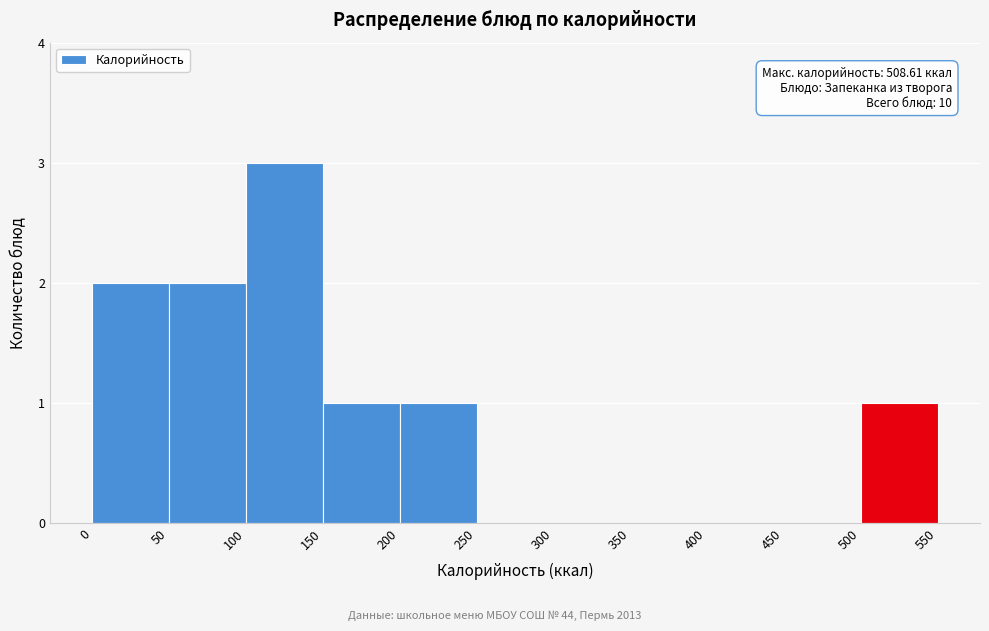

Which range on the x-axis has the tallest bar?

100 to 150